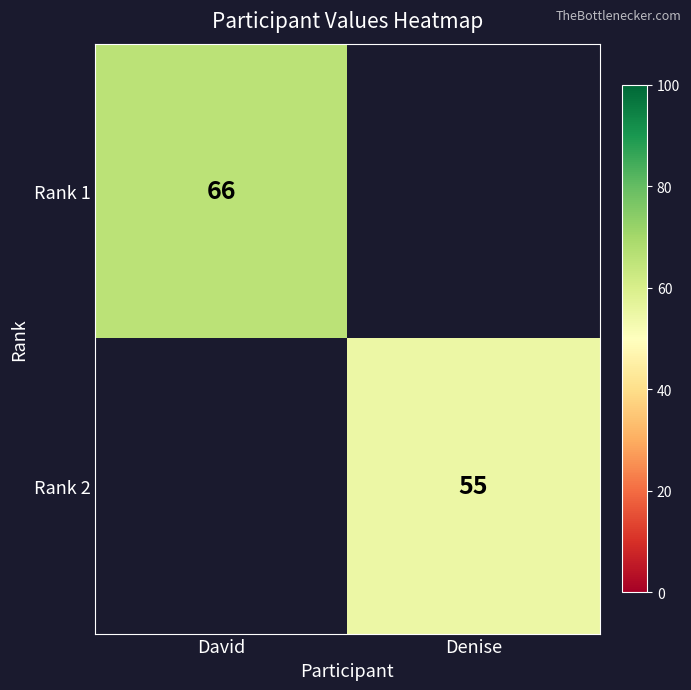

The value of Rank 1 at David is 66. True or false?

True